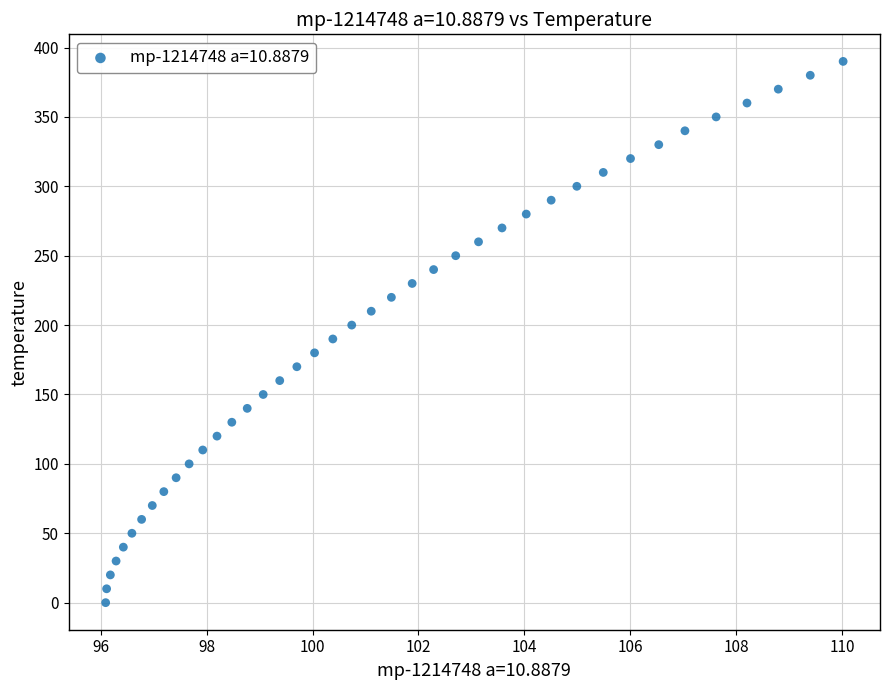

What is the range of Y values (max minus min)?

390